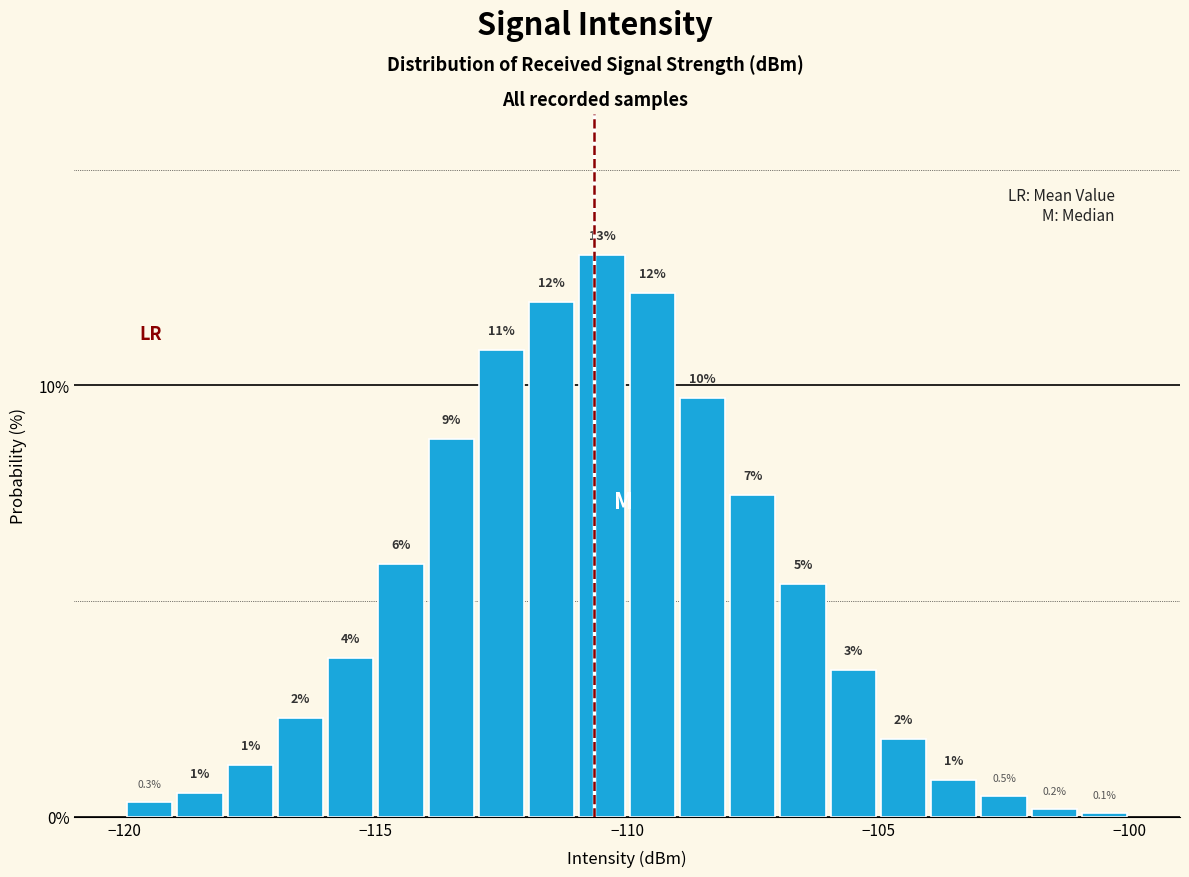

Read against the x-axis, roughly where is the centre of the tallest bar?

-110.5